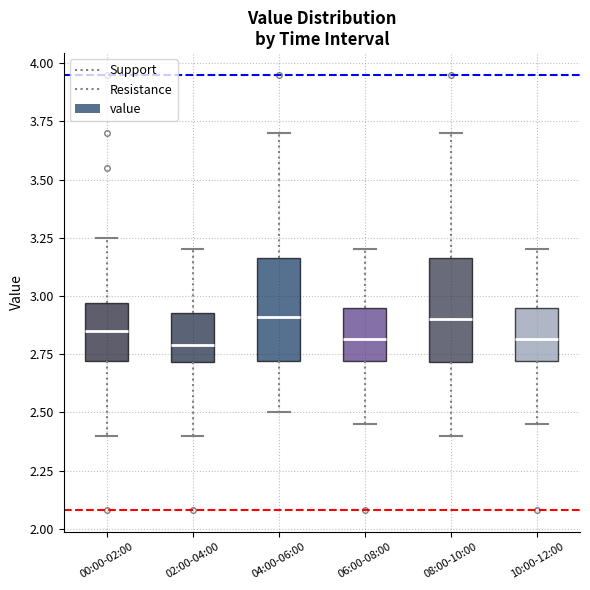

Reading left to right, read every box against the y-axis: the position of its median line, the range the box covers, and the ends of its whiskers. The values are not printed on the chart, so give them approximately, as read against the axis.

00:00-02:00: median 2.85, box 2.70 to 2.95, whiskers 2.40 to 3.25
02:00-04:00: median 2.80, box 2.70 to 2.95, whiskers 2.40 to 3.20
04:00-06:00: median 2.90, box 2.70 to 3.15, whiskers 2.50 to 3.70
06:00-08:00: median 2.80, box 2.70 to 2.95, whiskers 2.45 to 3.20
08:00-10:00: median 2.90, box 2.70 to 3.15, whiskers 2.40 to 3.70
10:00-12:00: median 2.80, box 2.70 to 2.95, whiskers 2.45 to 3.20